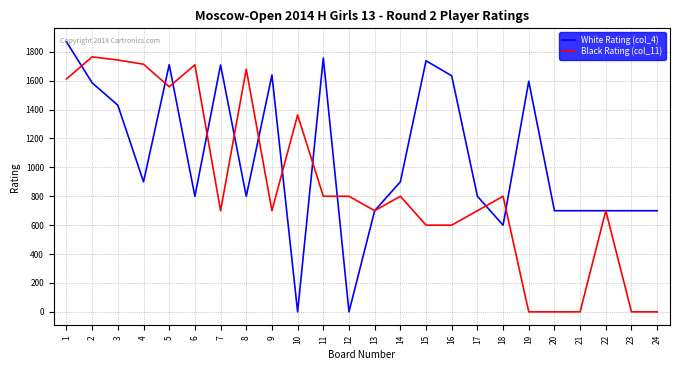

Between 13 and 23, which series saw the biggest shift?

Black Rating (col_11)